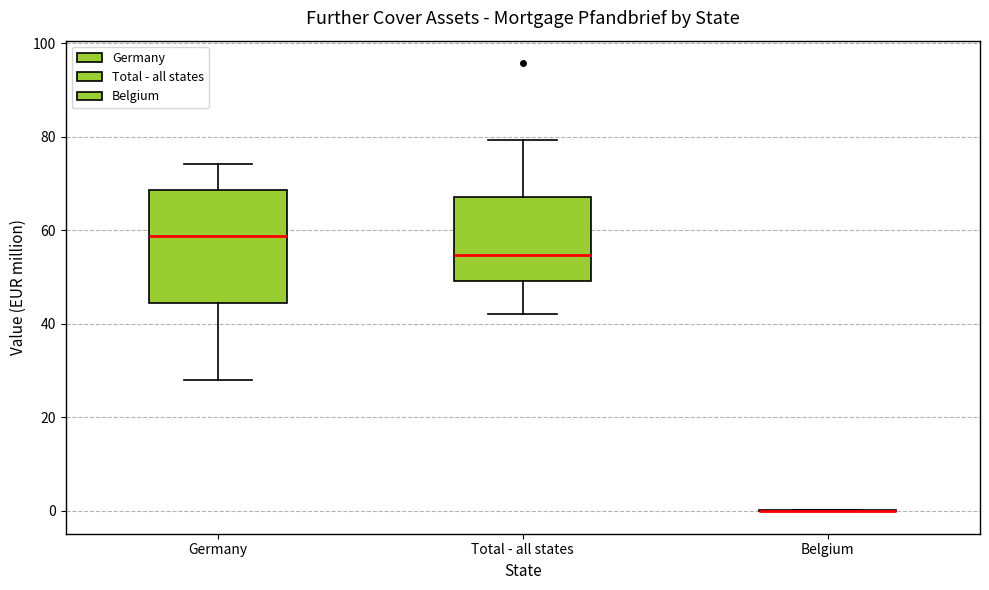

Reading left to right, read every box against the y-axis: the position of its median line, the range the box covers, and the ends of its whiskers. The values are not printed on the chart, so give them approximately, as read against the axis.

Germany: median 58, box 44 to 68, whiskers 28 to 74
Total - all states: median 54, box 50 to 68, whiskers 42 to 80
Belgium: box collapsed to a line at 0, whiskers 0 to 0